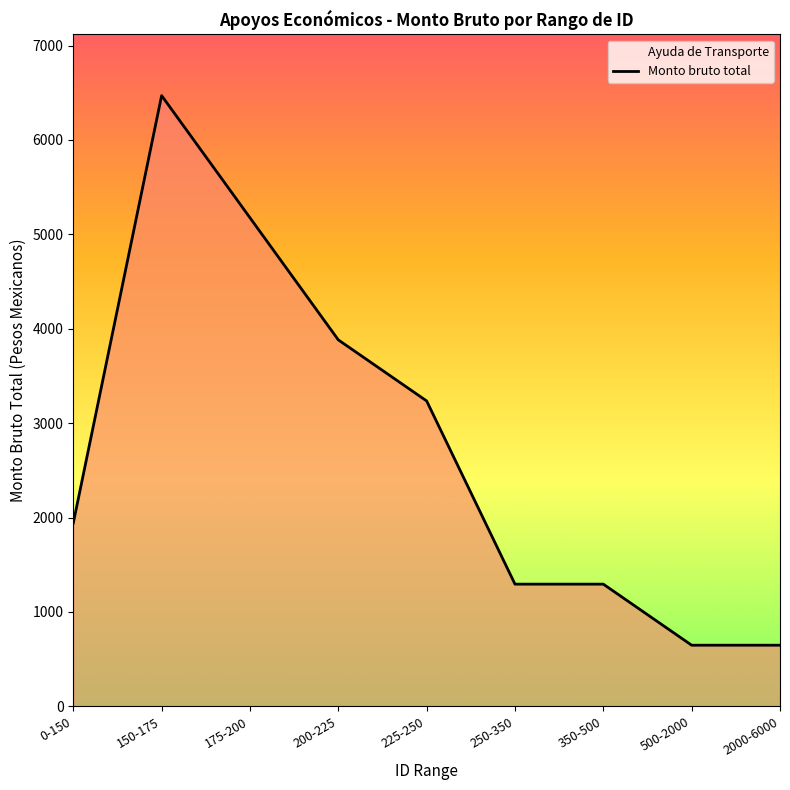

What is the ratio of the value at 175-200 to the value at 225-250?

1.6